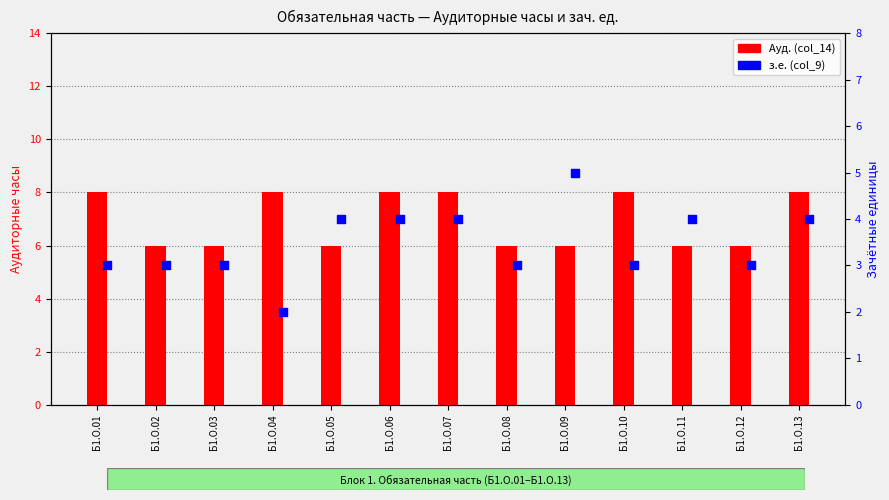

Which series has the largest Y range (max minus min)?

з.е. (col_9)